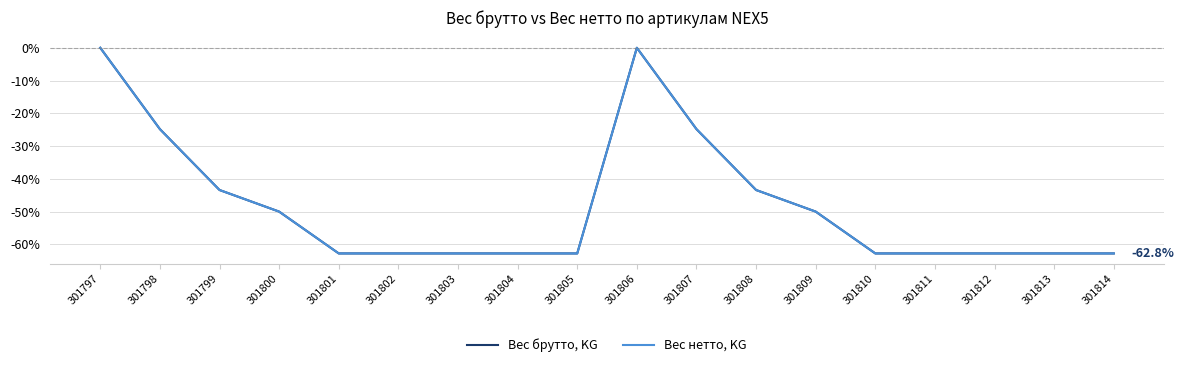

What is the difference between the Вес брутто, KG values at 301811 and 301797?

62.8